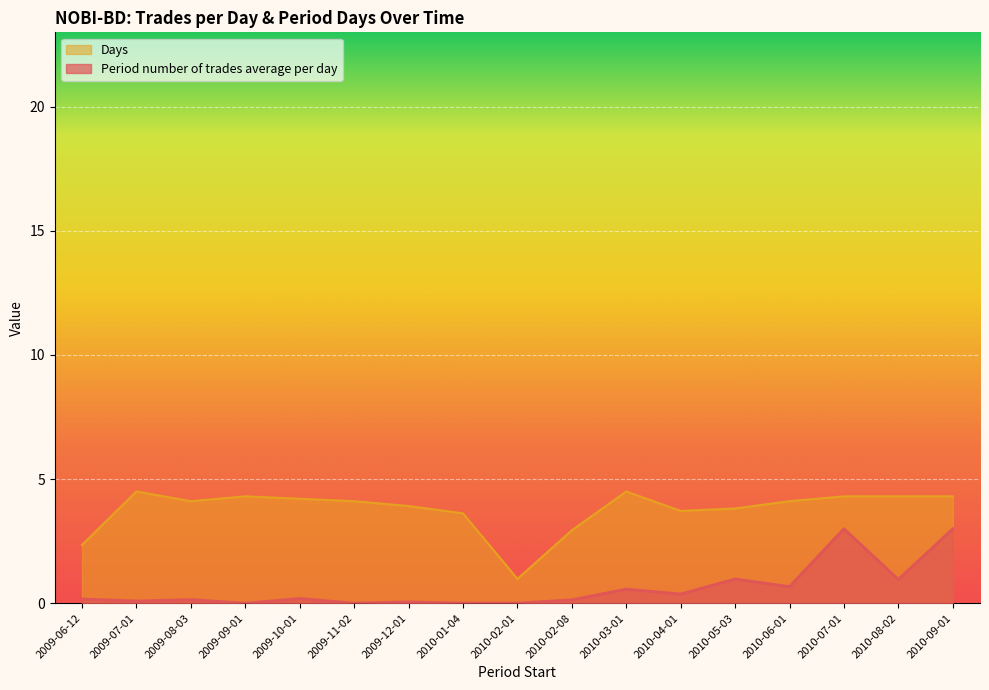

What is the sum of all Period number of trades average per day values?

10.3